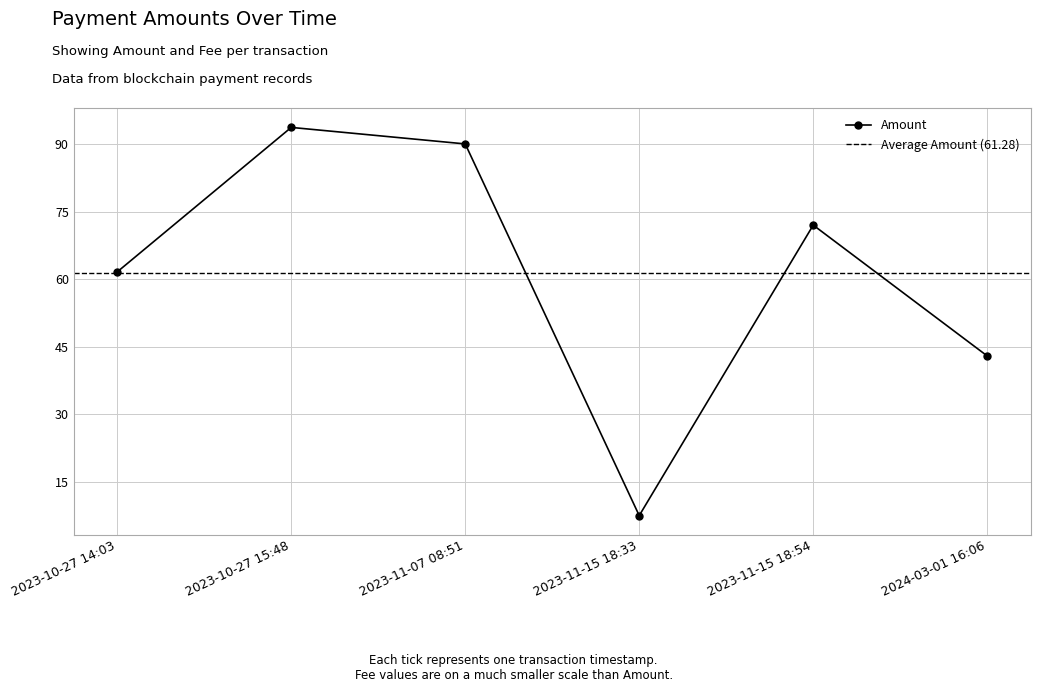

How many categories are shown in the chart?

6